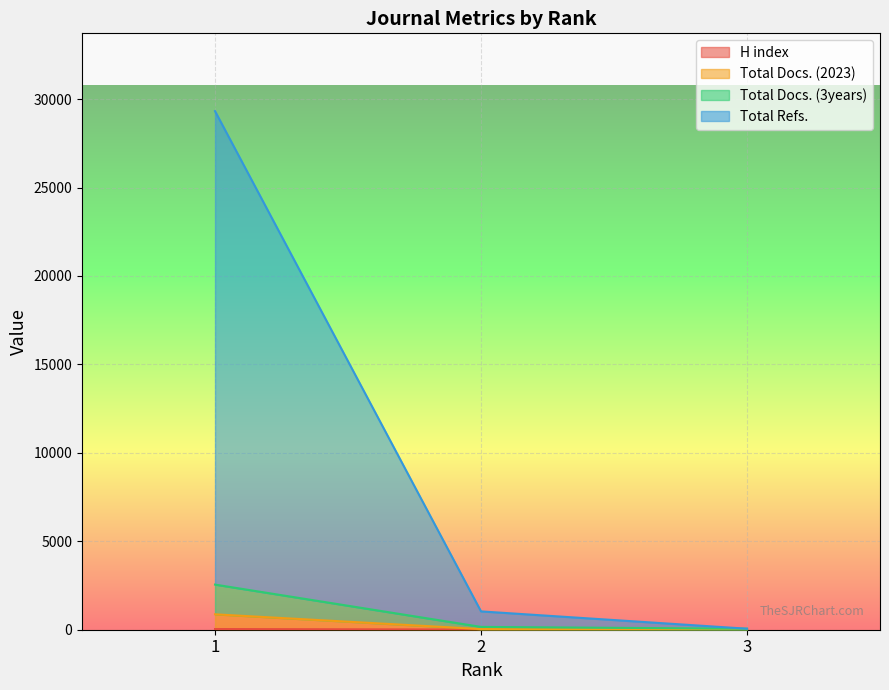

The Total Refs. series shows 58 at 2. True or false?

False